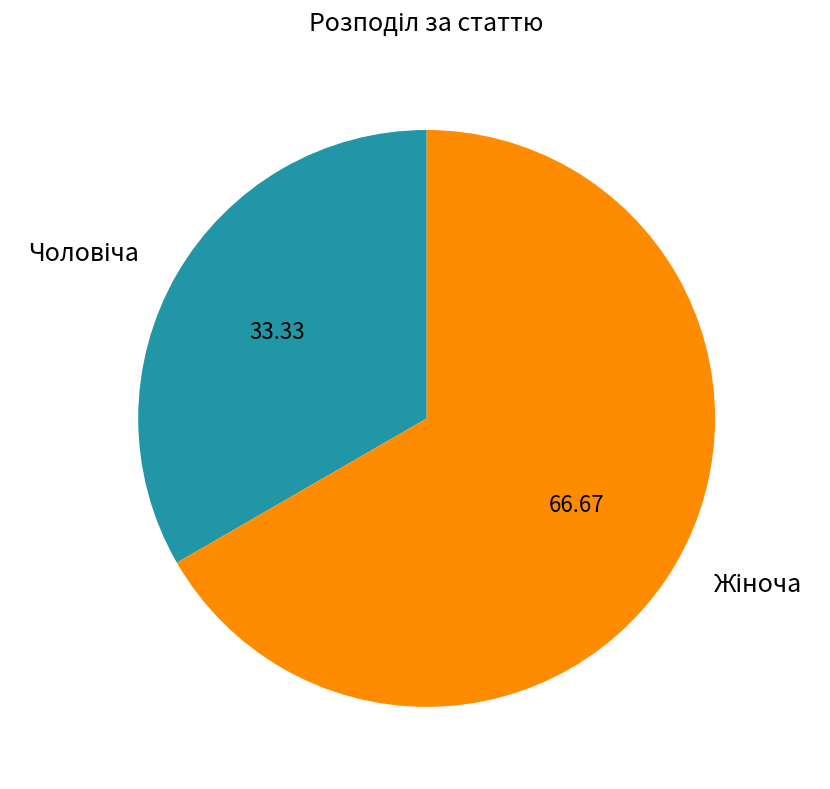

Is there any slice that represents more than half of the pie?

Yes